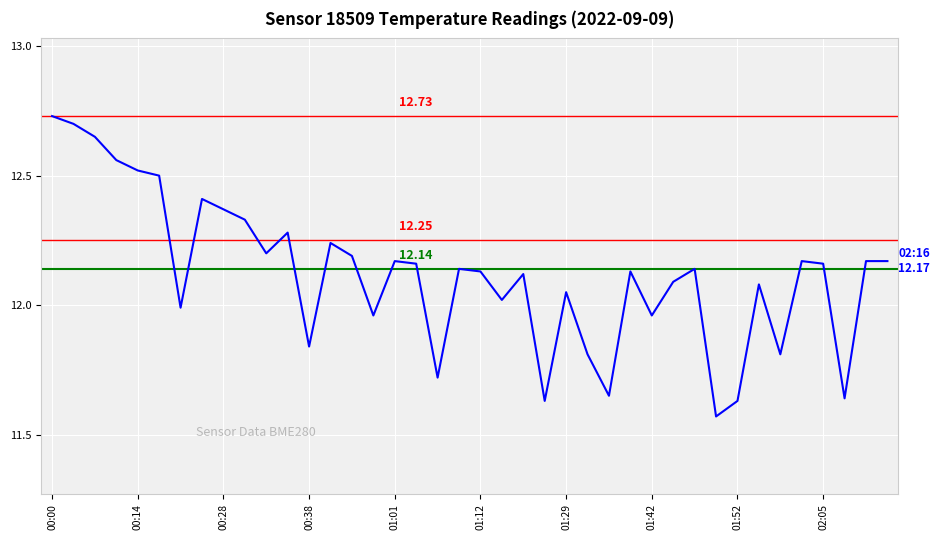

Does the chart display data point markers on the line(s)?

No